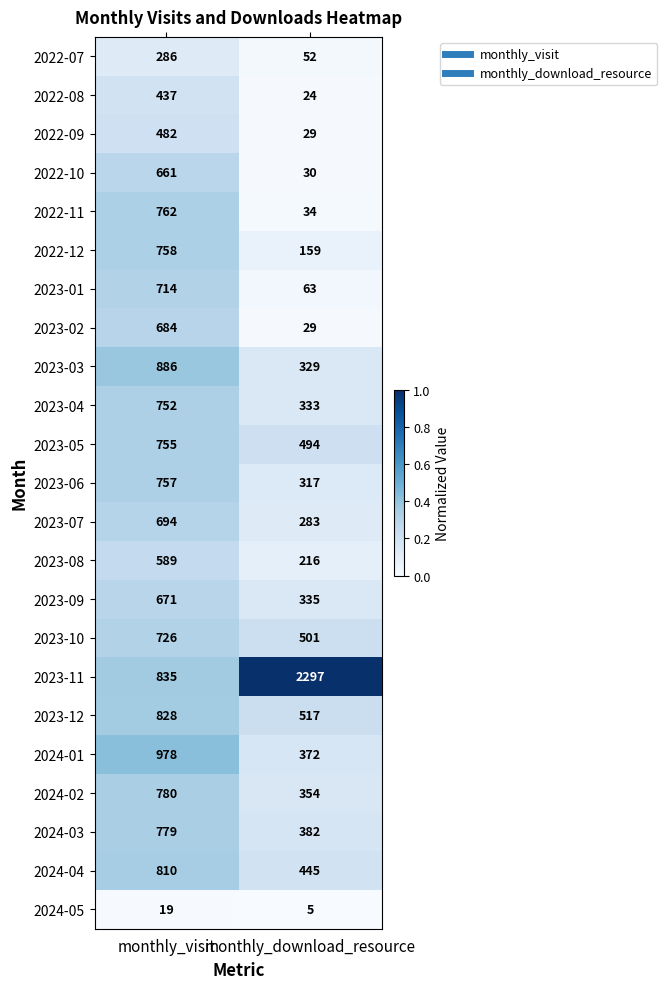

What is the spread (max minus min) of values at monthly_download_resource?

2292